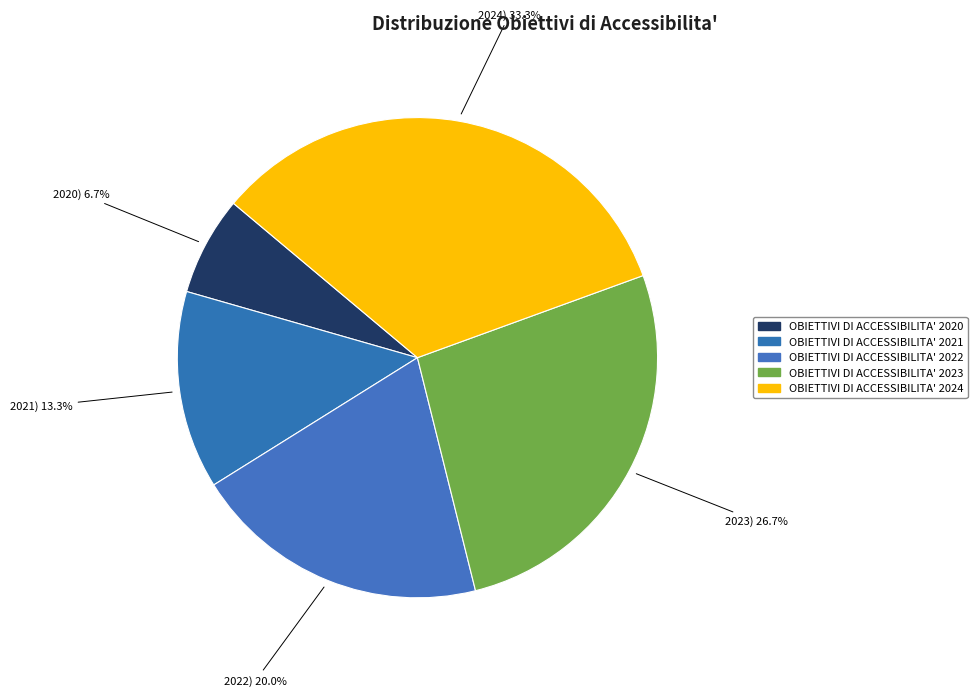

Which category has the biggest portion of the pie?

OBIETTIVI DI ACCESSIBILITA' 2024